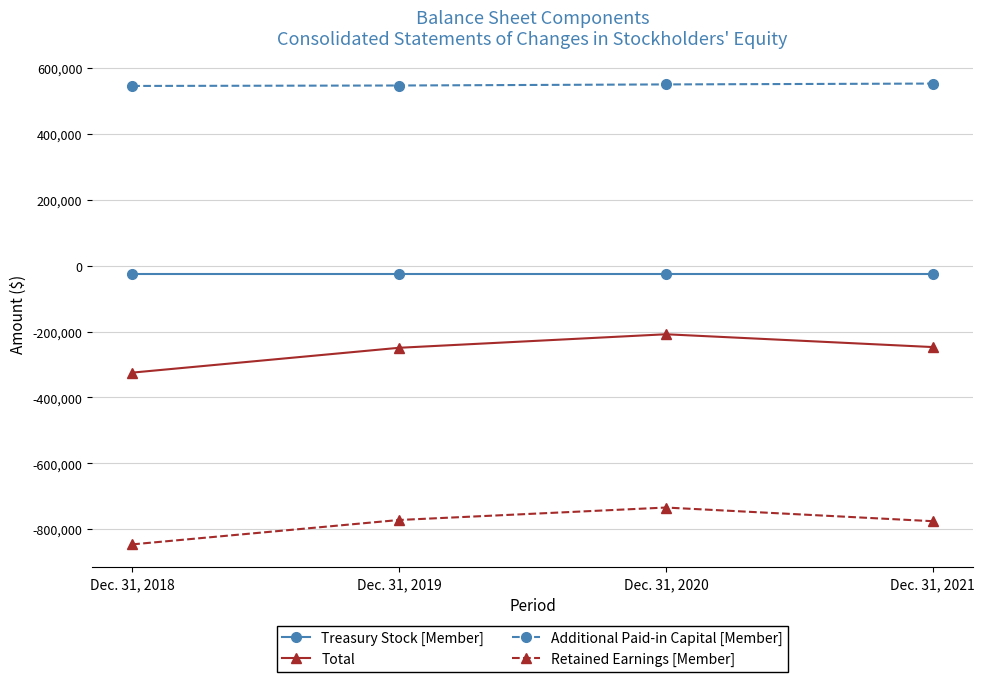

What is the total value across all series at Dec. 31, 2021?

-494361